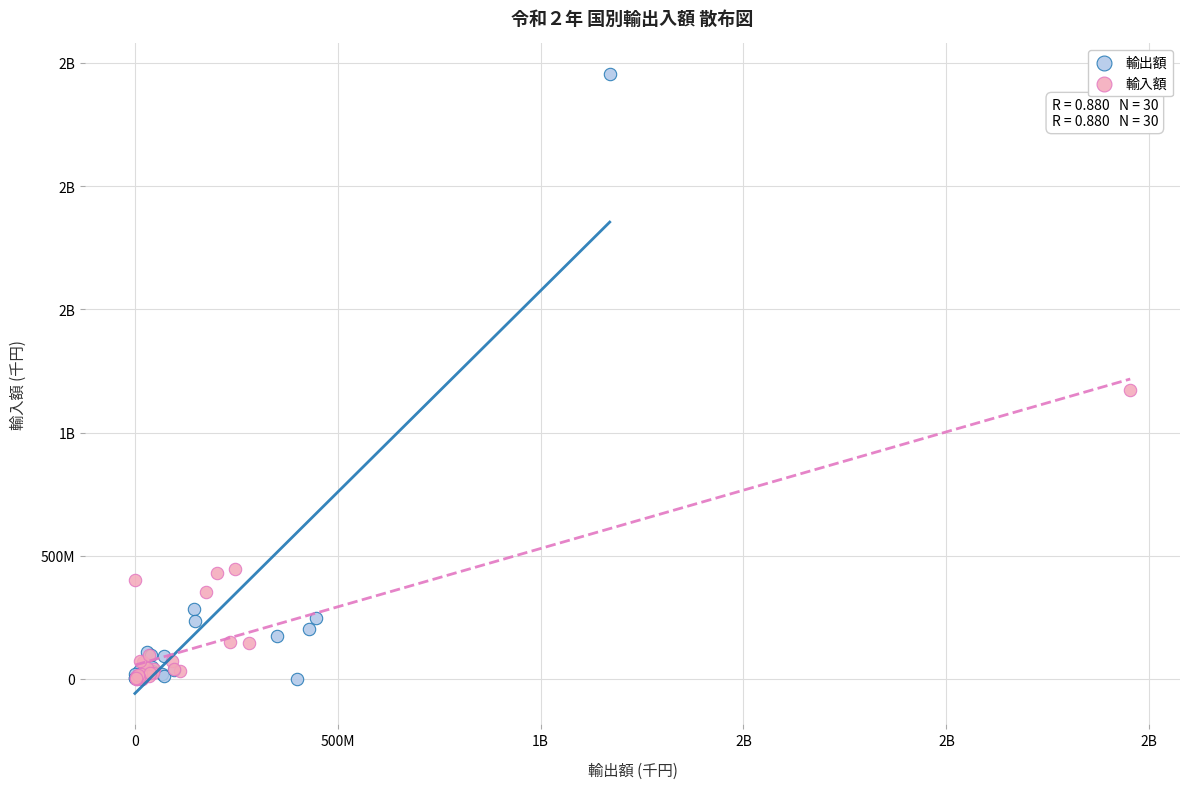

What are all the series names shown in the legend?

輸出額, 輸入額